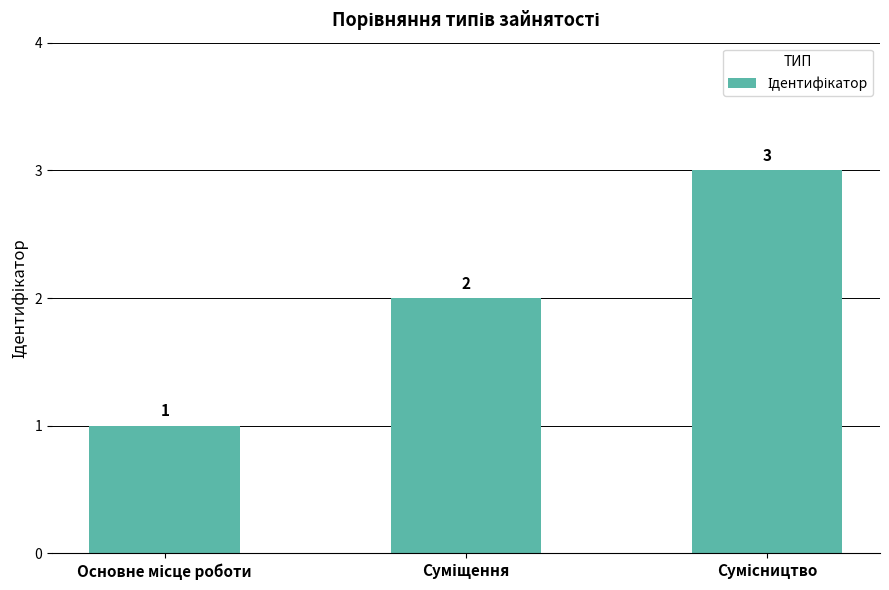

What is the sum of all values?

6